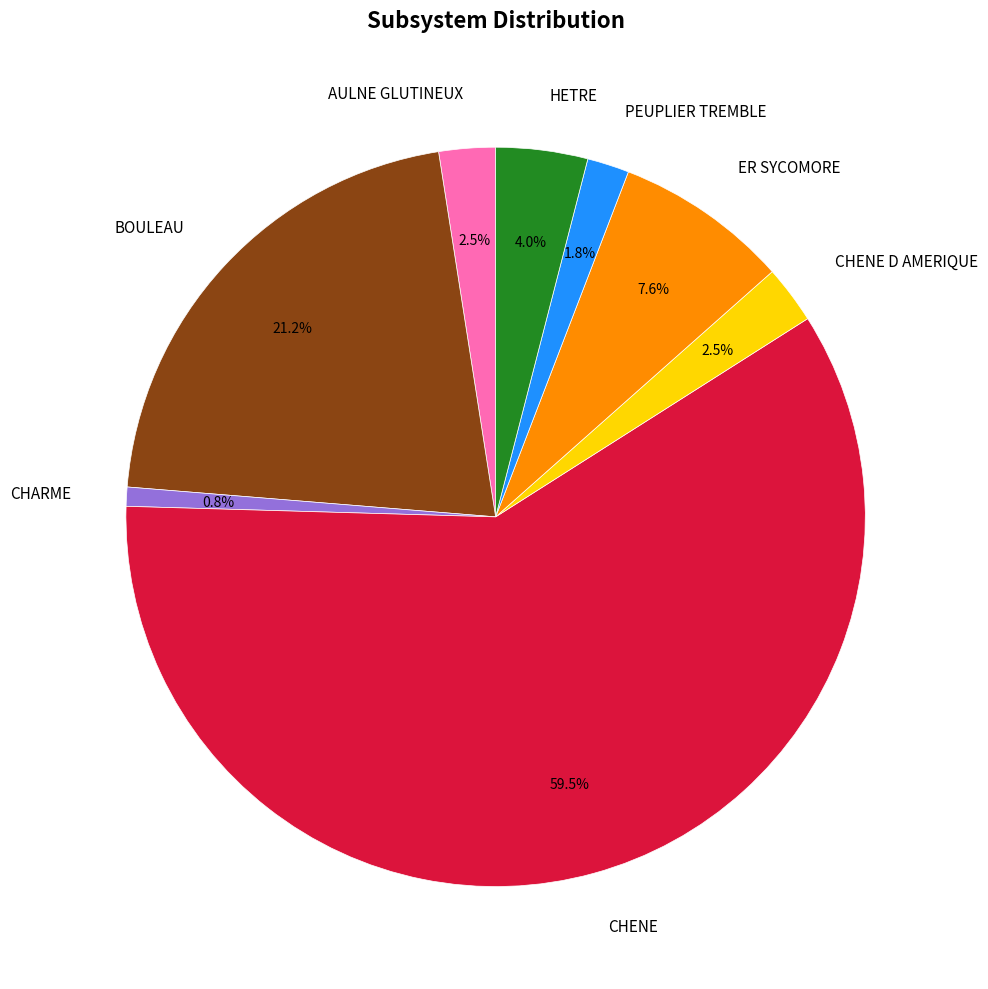

What is the smallest slice in the pie chart?

CHARME